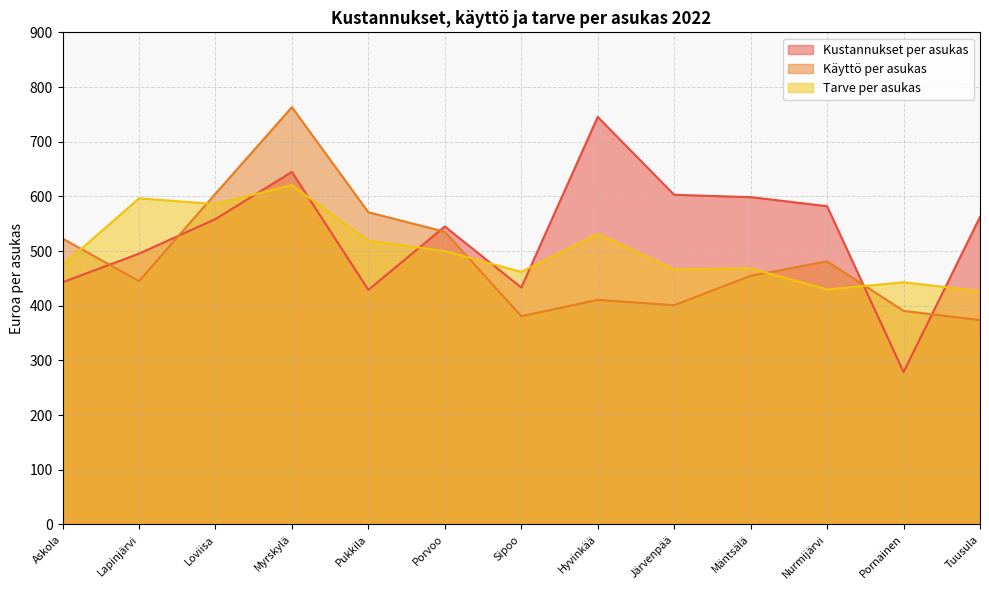

Where is the first local maximum for Tarve per asukas?

Lapinjärvi